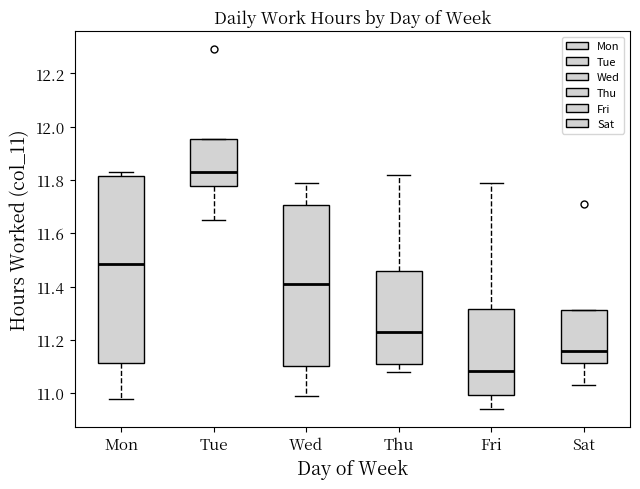

Which box is the tallest, from its lower edge to its upper edge?

Mon